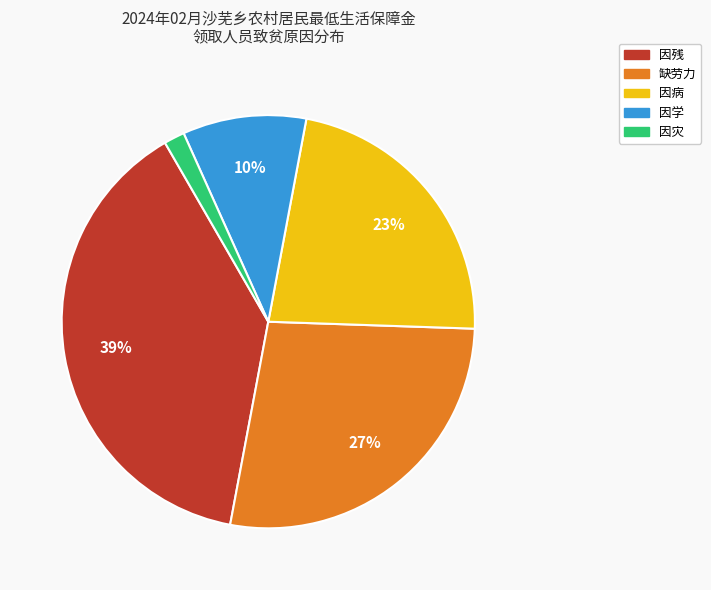

Rank the categories by value from lowest to highest.

因灾, 因学, 因病, 缺劳力, 因残